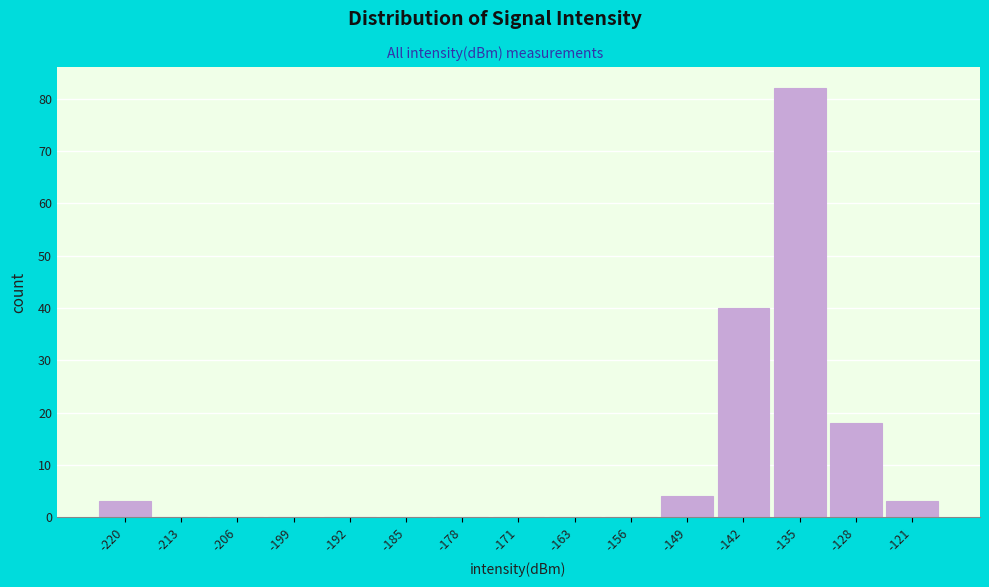

Reading right to left, extract all data points from this chart.

-121=3	-128=18	-135=82	-142=40	-149=4	-156=0	-163=0	-171=0	-178=0	-185=0	-192=0	-199=0	-206=0	-213=0	-220=3